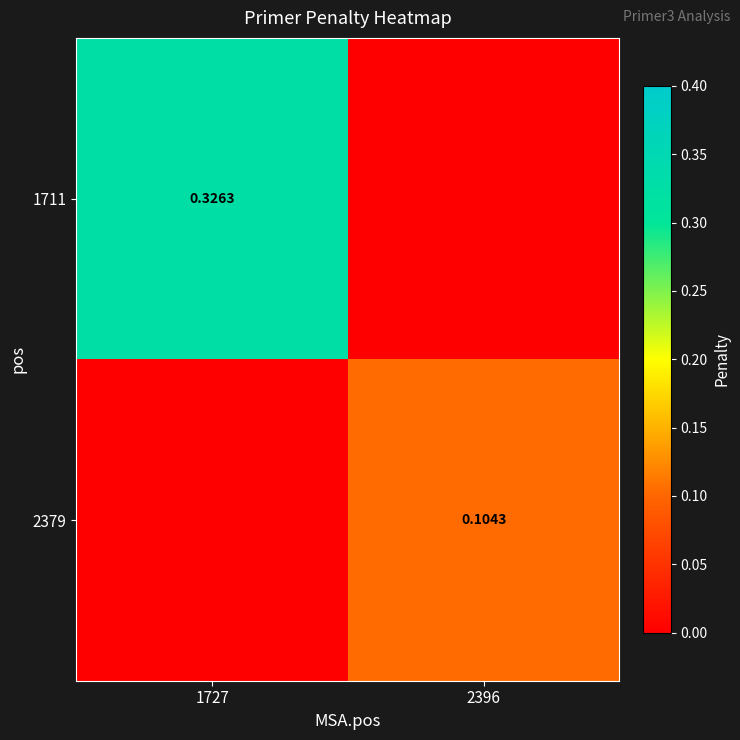

Is the value of 1711 at 2396 greater than the value of 2379 at 1727?

No